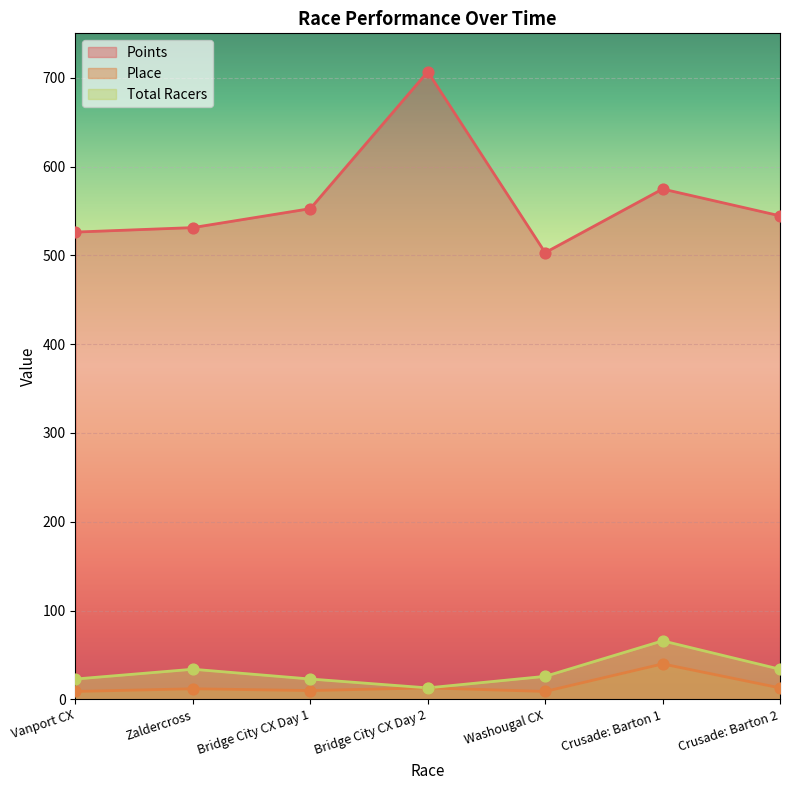

What are all the series names shown in the legend?

Points, Place, Total Racers